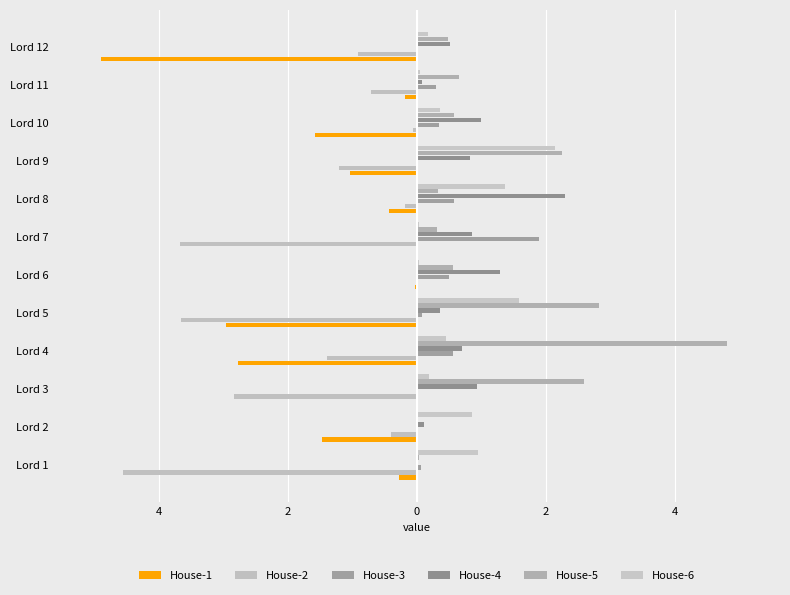

Rank the series by their maximum value, from lowest to highest.

House-2, House-1, House-3, House-6, House-4, House-5